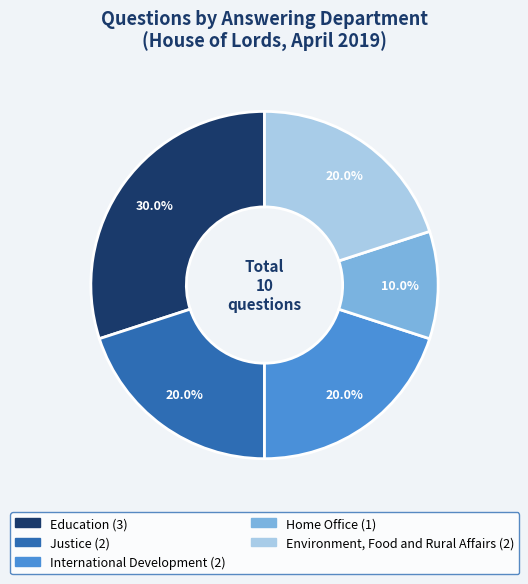

Is there a majority slice in this chart?

No